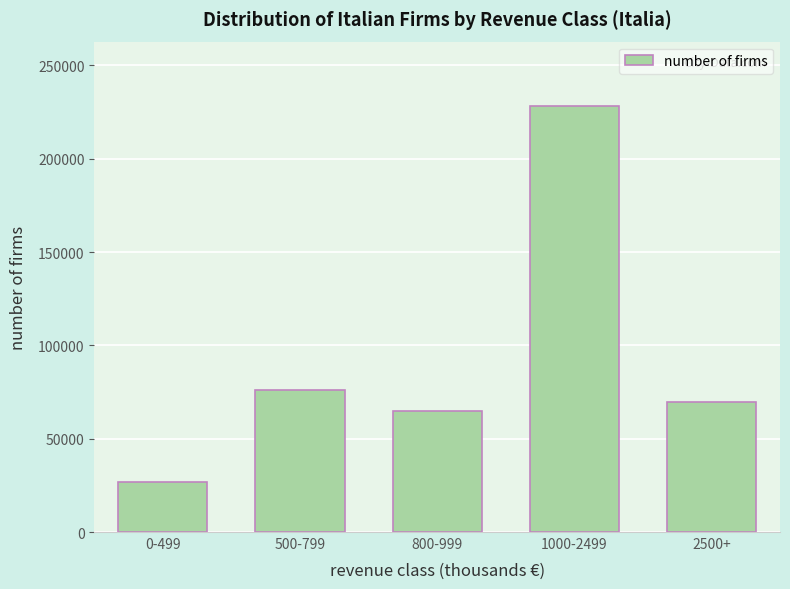

Reading right to left, list all the values displayed in this chart.

69780	228443	64981	76058	27062